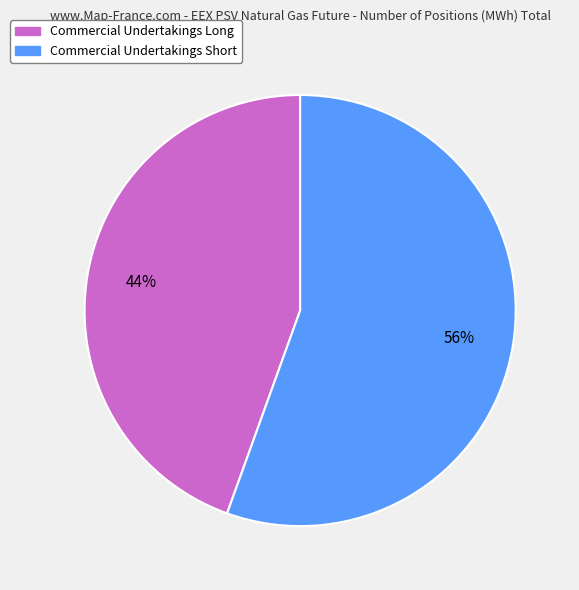

To the nearest percent, what is the average slice percentage?

50%